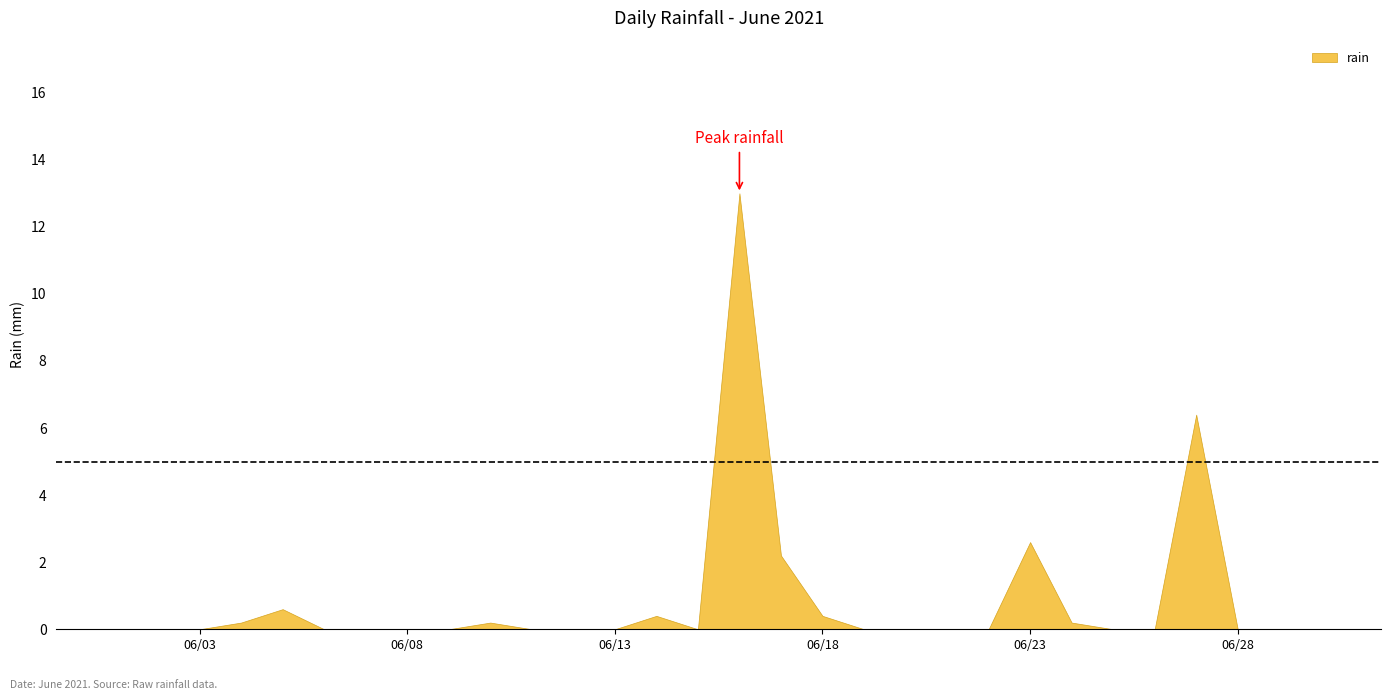

The value at 2021-06-18 is 0.2. True or false?

False